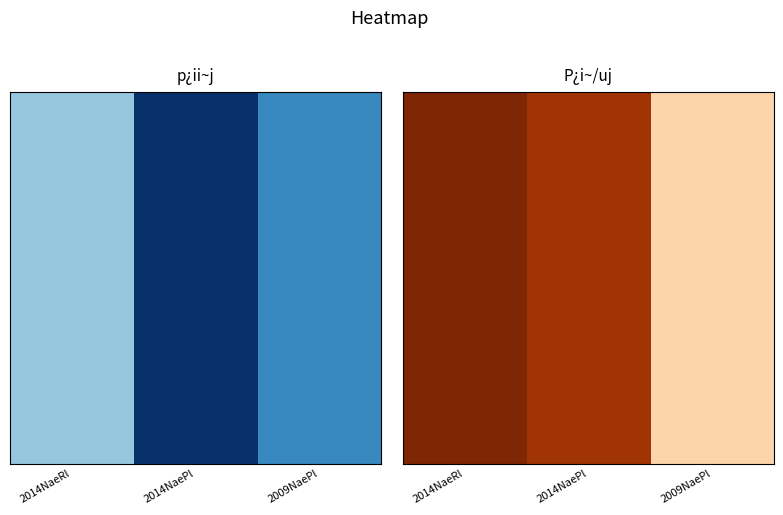

Which has a higher value, 2009NaePl or 2014NaePl?

2014NaePl